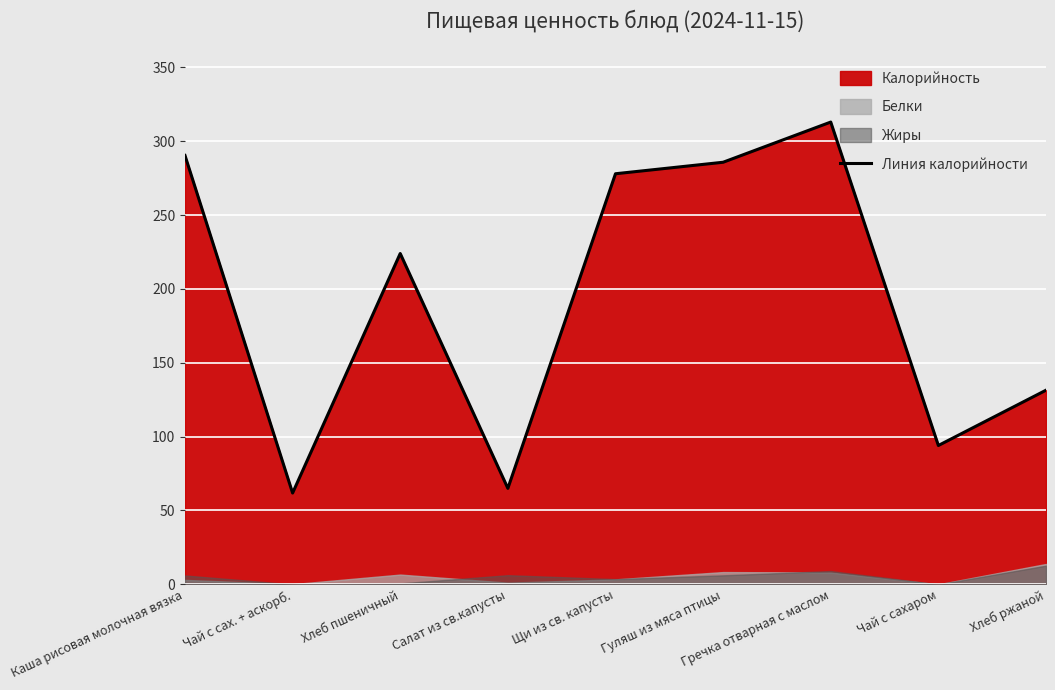

List the labels in order of value, largest first.

Гречка отварная с маслом, Каша рисовая молочная вязка, Гуляш из мяса птицы, Щи из св. капусты, Хлеб пшеничный, Хлеб ржаной, Чай с сахаром, Салат из св.капусты, Чай с сах. + аскорб.